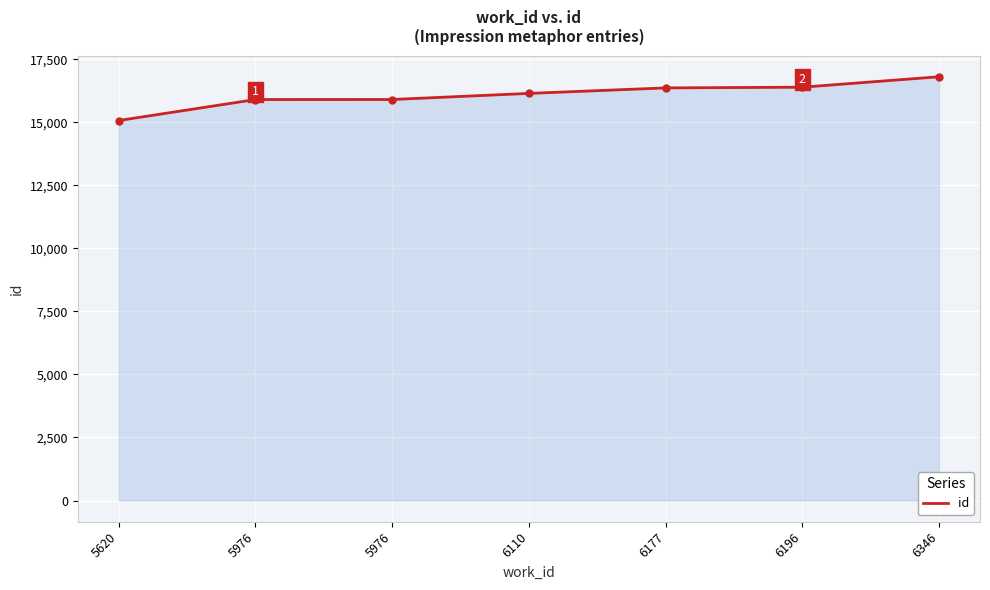

What is the difference between the maximum and minimum values?

1735